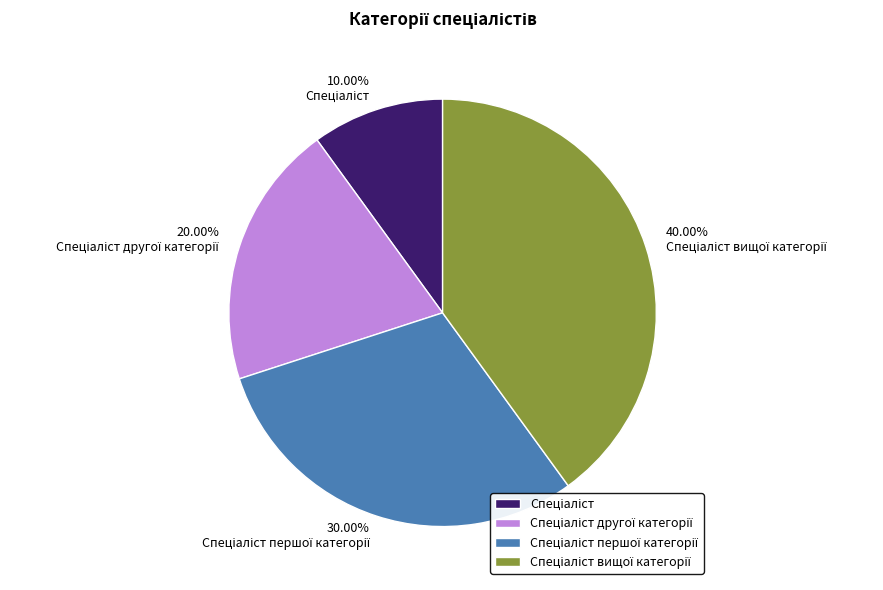

How many slices are in this pie chart?

4